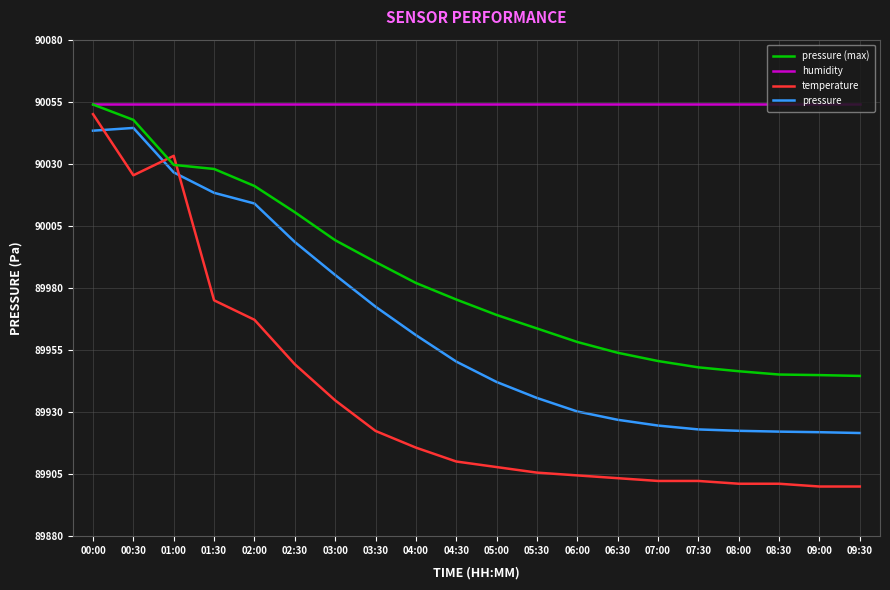

Rank the series by their average value, from lowest to highest.

temperature, pressure, pressure (max), humidity